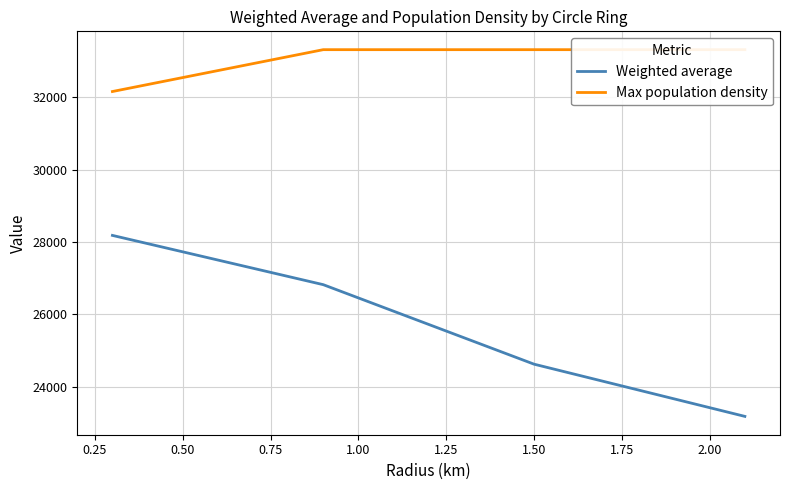

How many data points in Weighted average are above 26820?

2